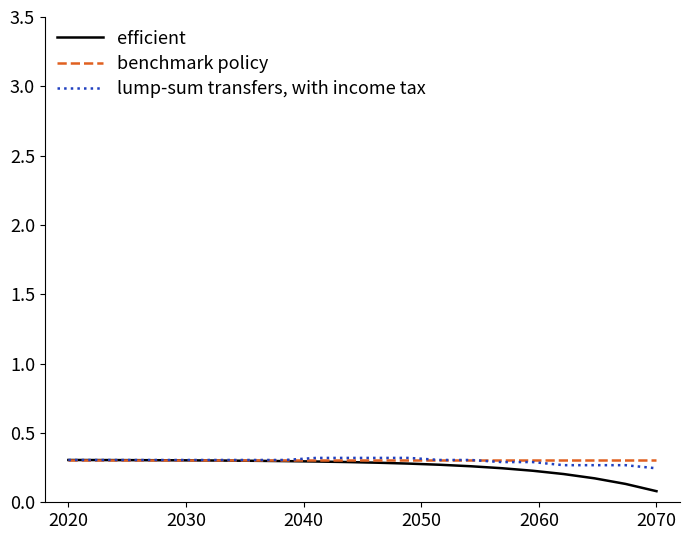

List the series in order of their overall mean, lowest first.

efficient, lump-sum transfers, with income tax, benchmark policy